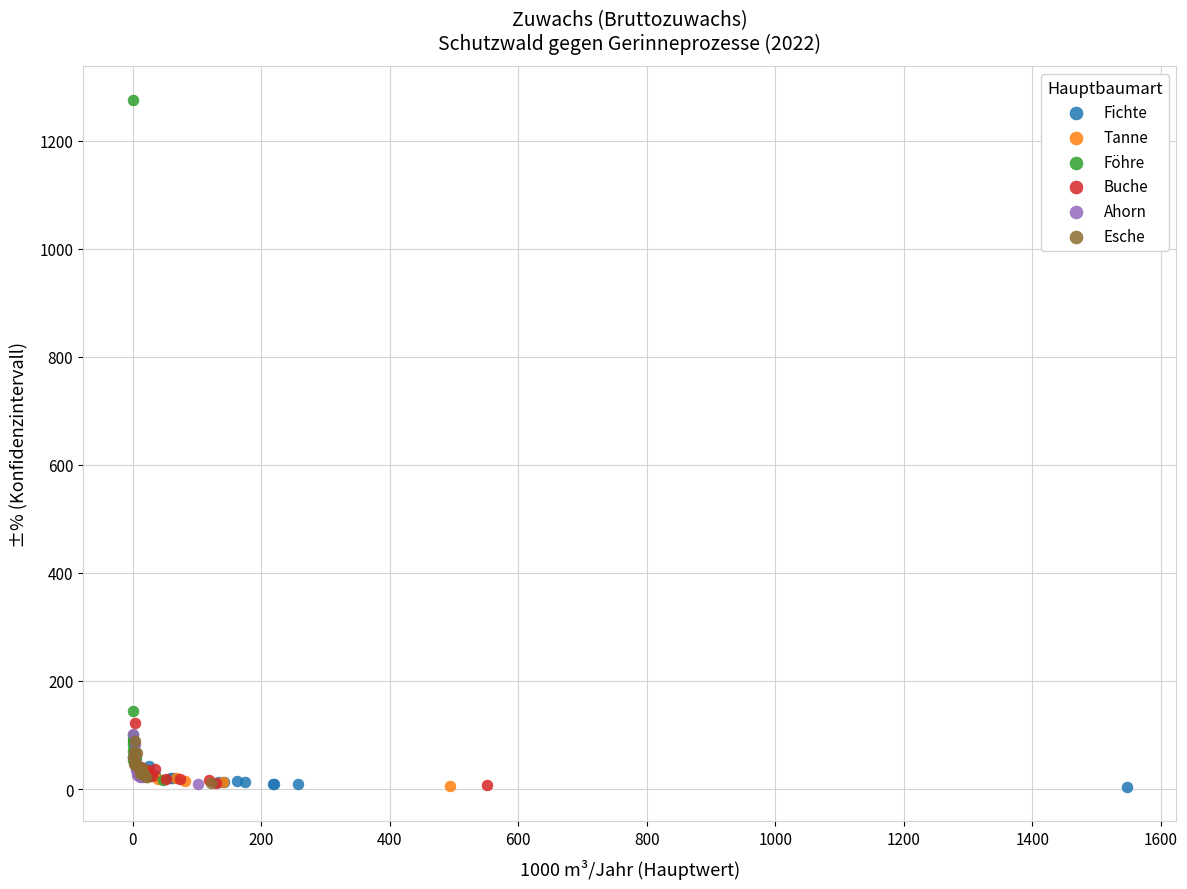

Which series reaches the maximum Y coordinate?

Föhre